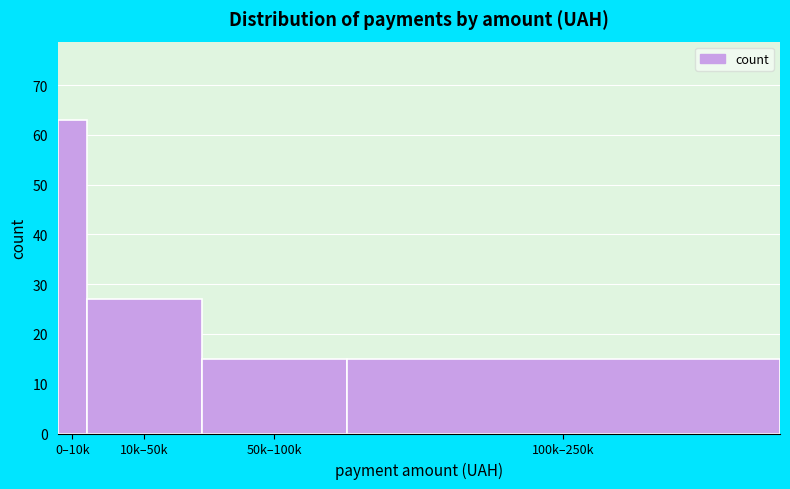

Reading left to right, list all the values displayed in this chart.

63	27	15	15